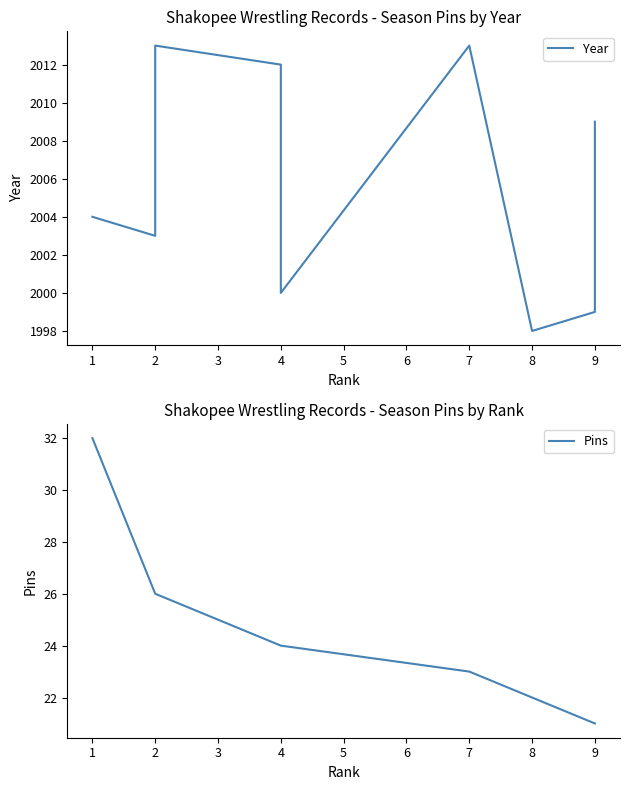

Between 5 and 6, which series saw the biggest shift?

Year